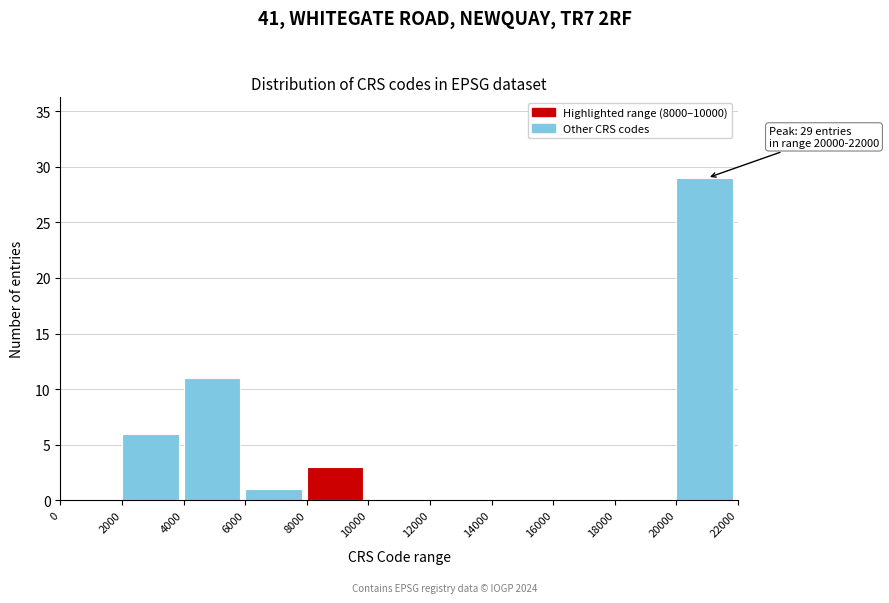

Over which range of the x-axis is the bar tallest?

20000 to 22000